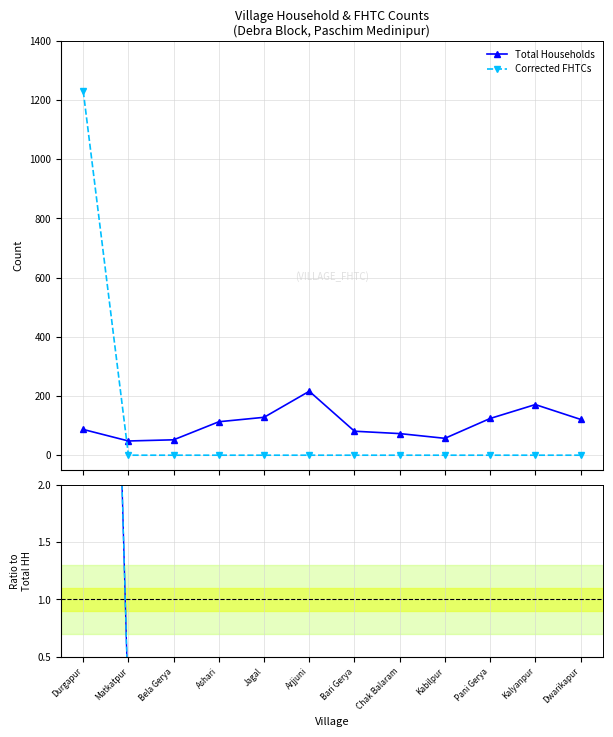

Is this an area chart (filled region under the line)?

No